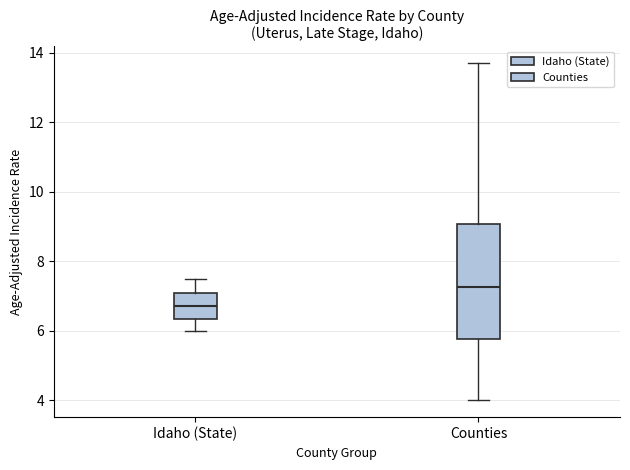

Comparing the boxes themselves (not the whiskers), which one is the tallest?

Counties